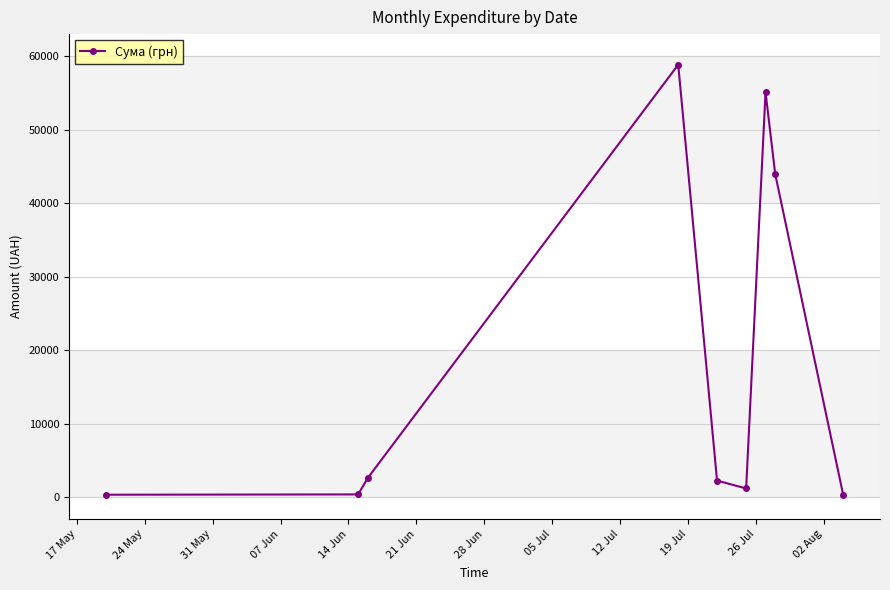

Is this an area chart (filled region under the line)?

No